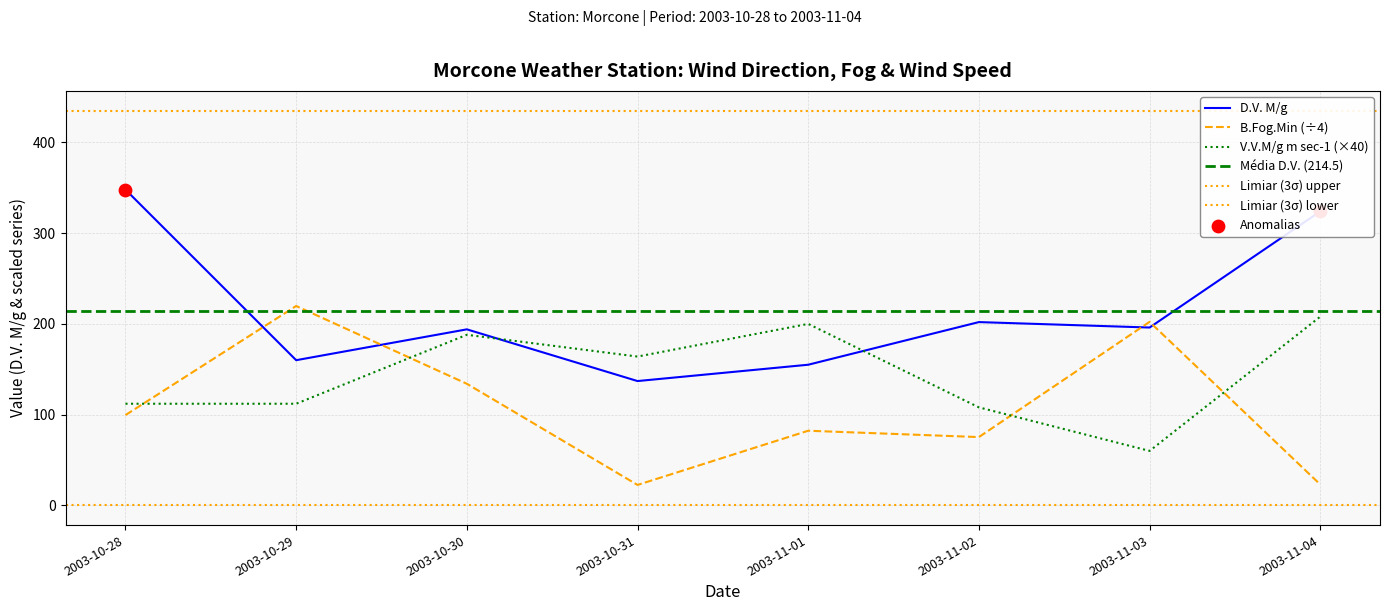

Which series contains the highest Y value?

D.V. M/g